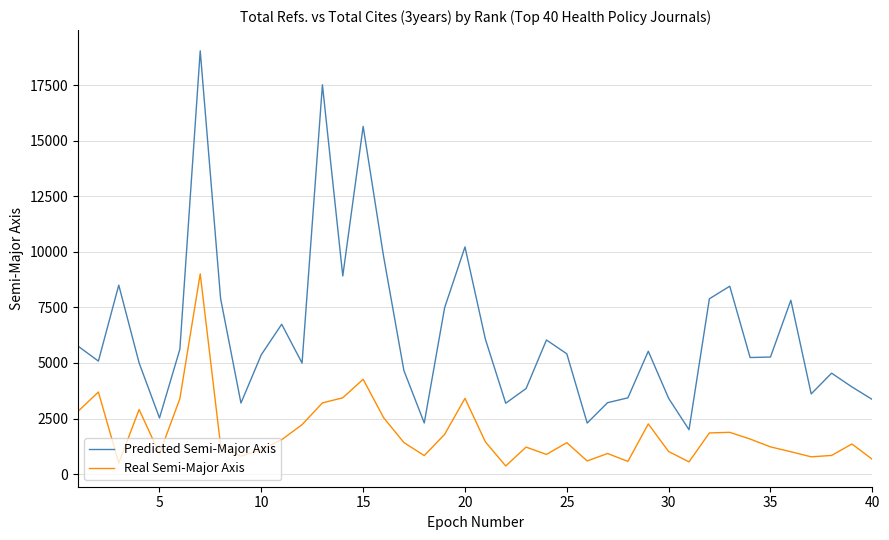

What is the greatest value displayed?

19042